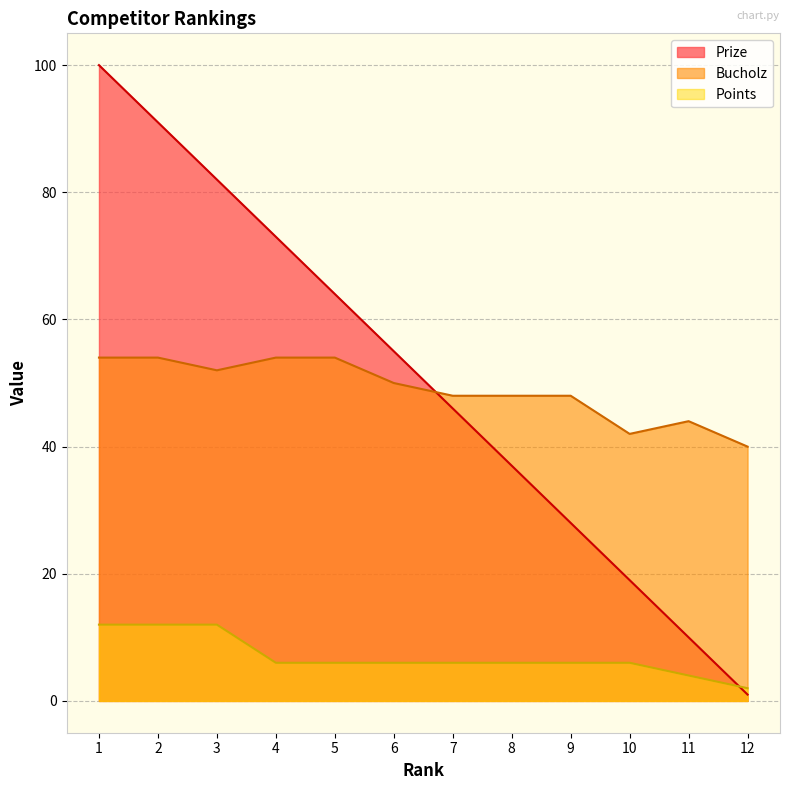

Where do Prize and Bucholz first cross each other?

6 and 7